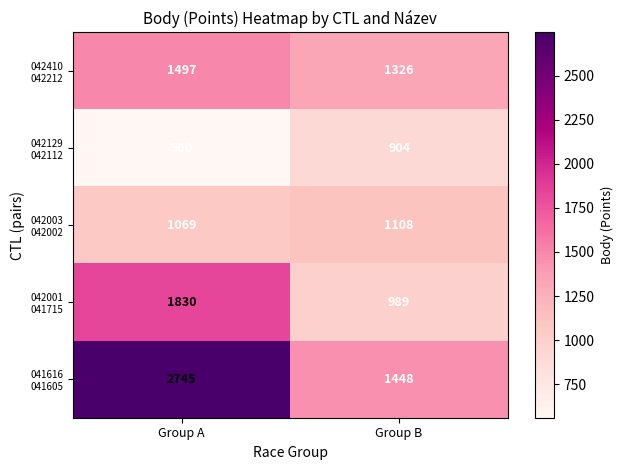

At which category is the sum across all series the highest?

Group A